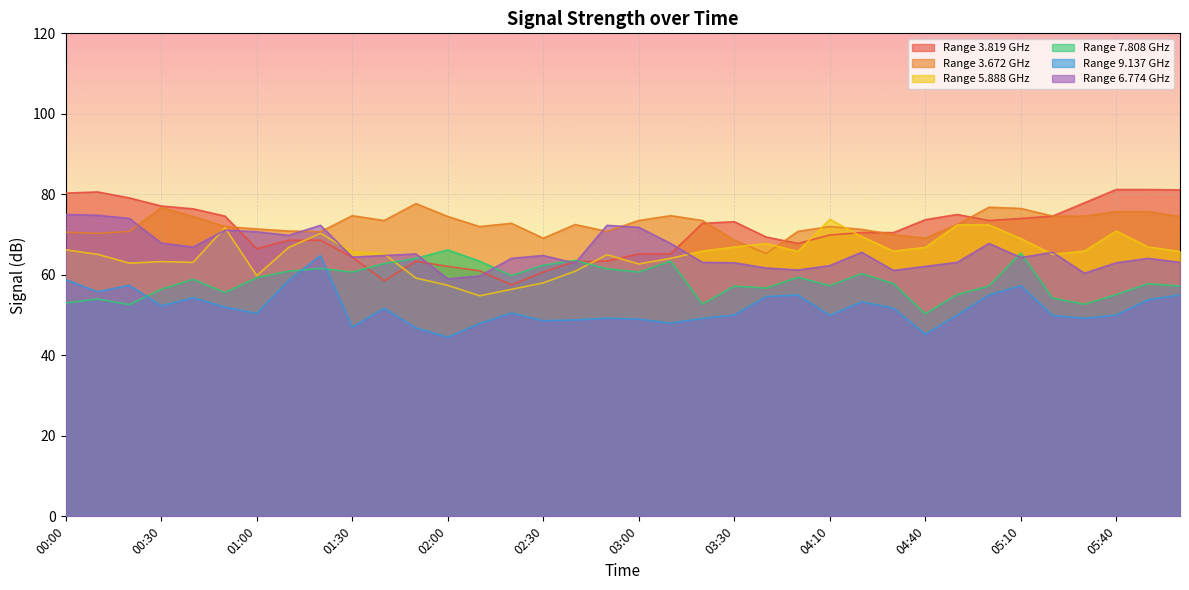

How many values in the 5.888 series are below 65?

12